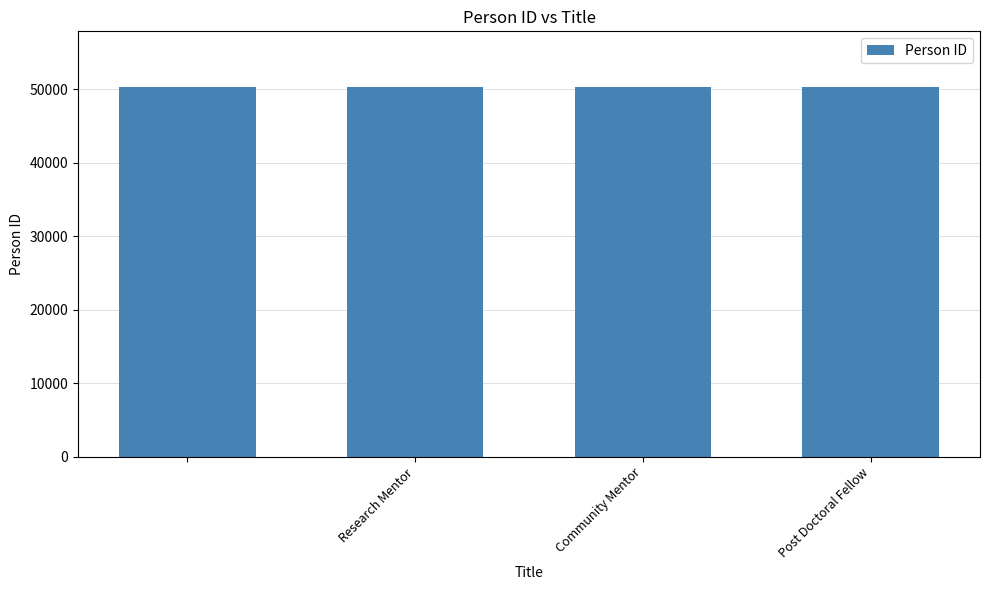

What is the value of the 2nd bar from the left?

50221